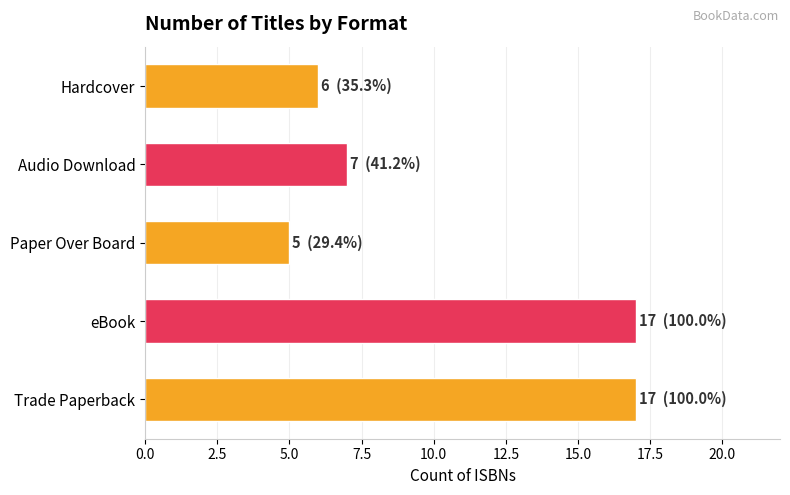

Count the number of data series in this chart.

1